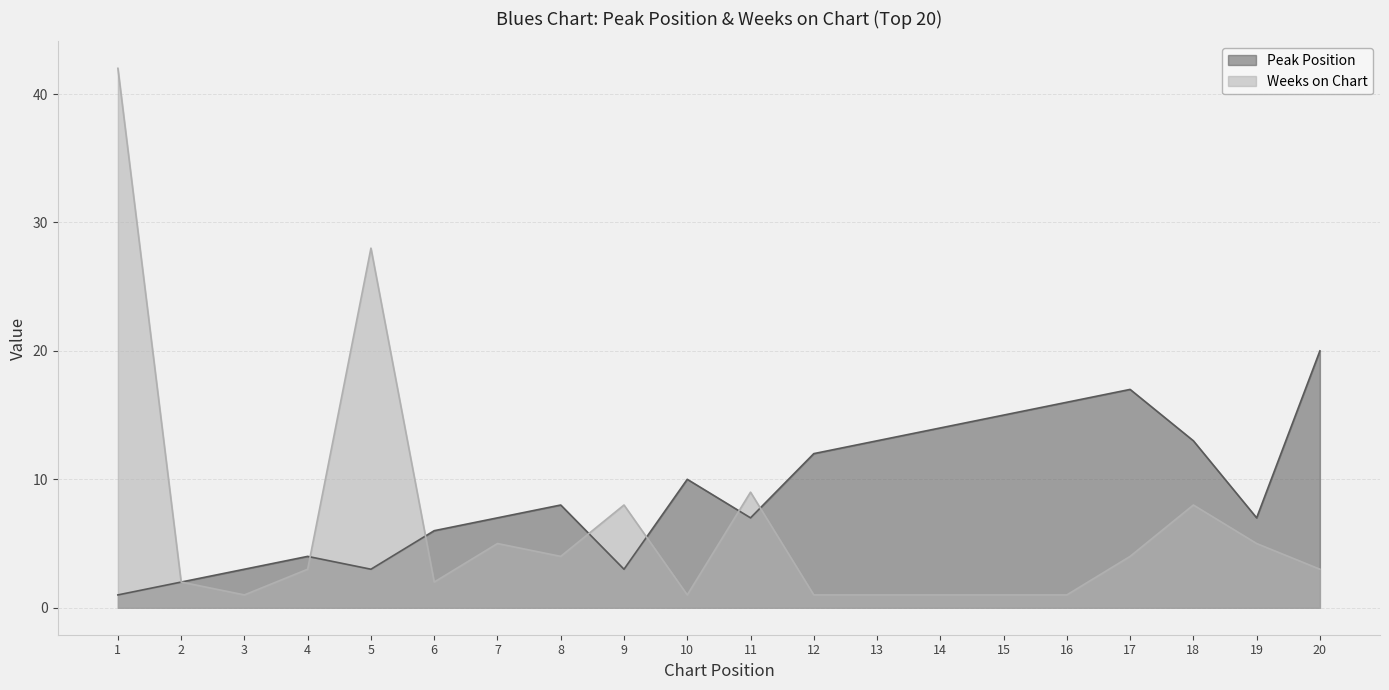

At which category does Peak Position reach its first local valley?

5